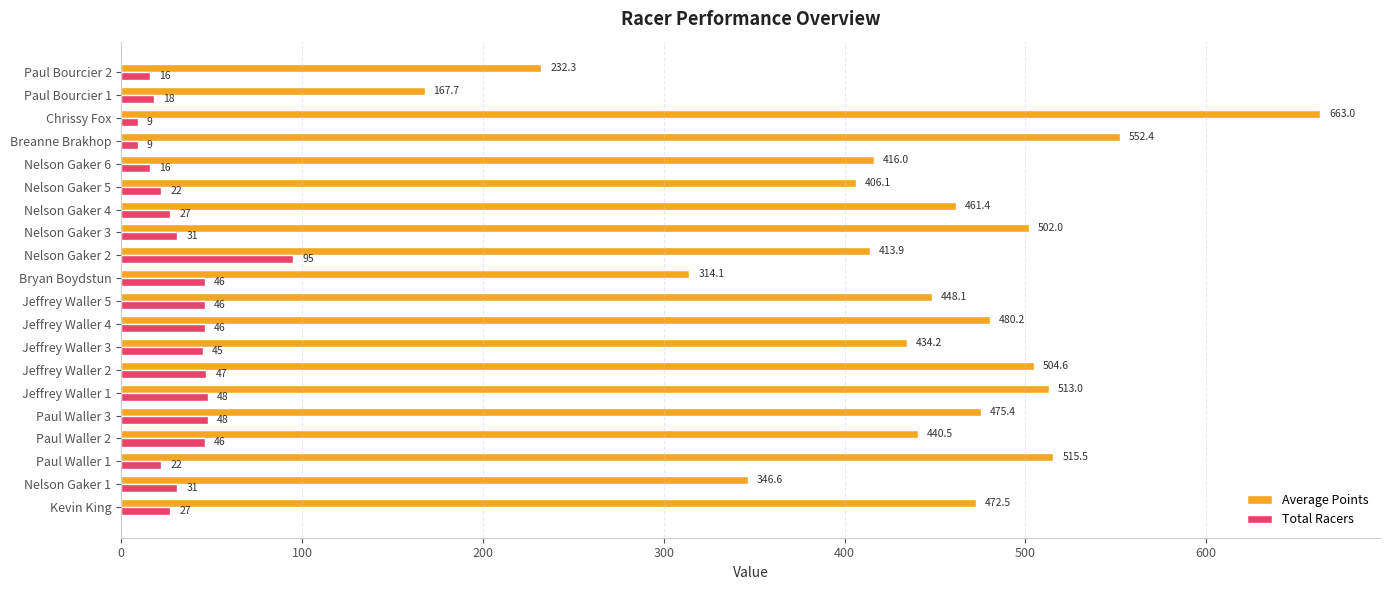

At how many categories does at least one series exceed 407?

15